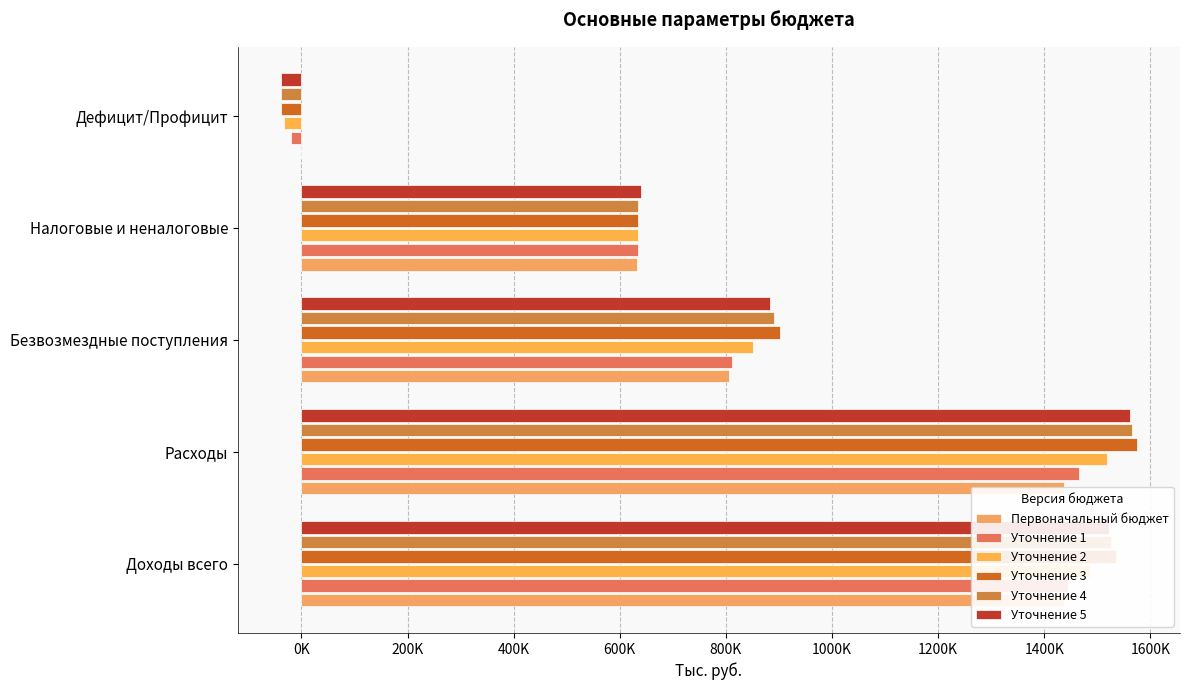

At how many categories does at least one series exceed 1187328?

2